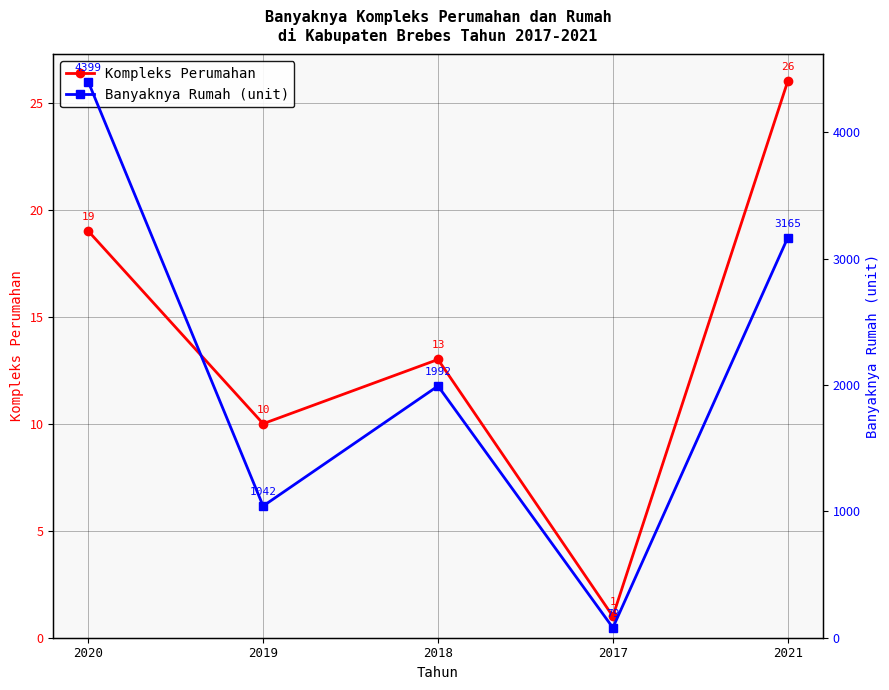

Which series has the largest range (max minus min)?

Banyaknya Rumah (unit)